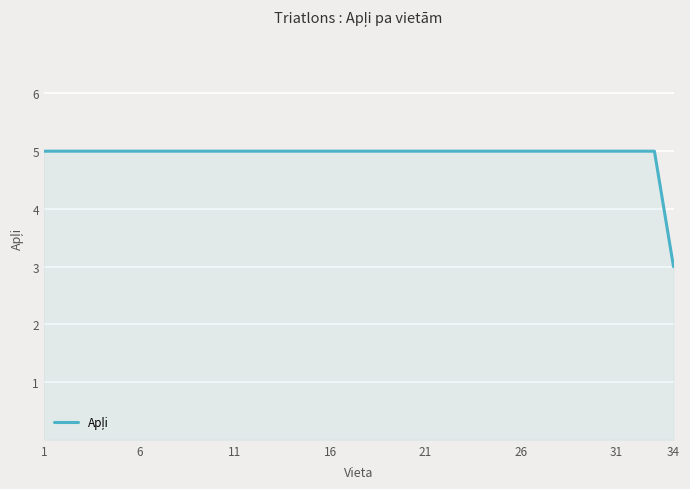

What is the maximum value shown in the chart?

5